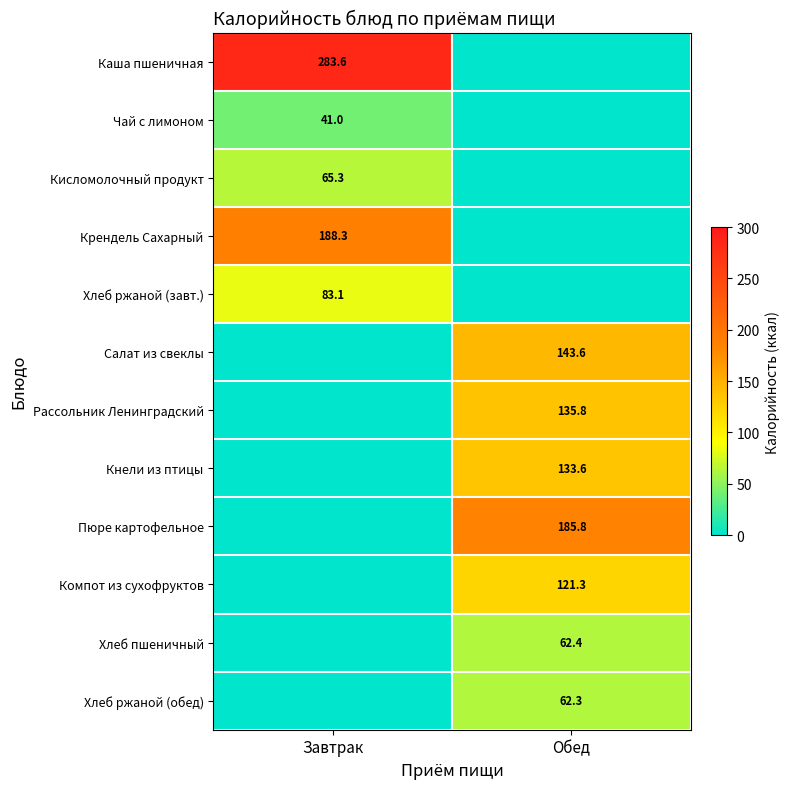

At which category is the sum across all series the highest?

Обед